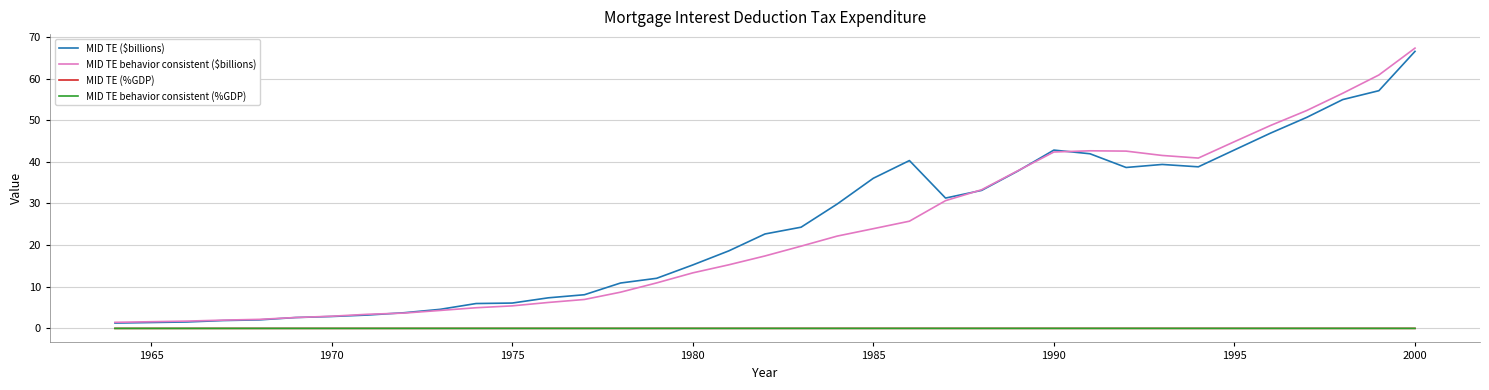

True or false: MID TE (%GDP) and MID TE behavior consistent ($billions) cross at least once.

False